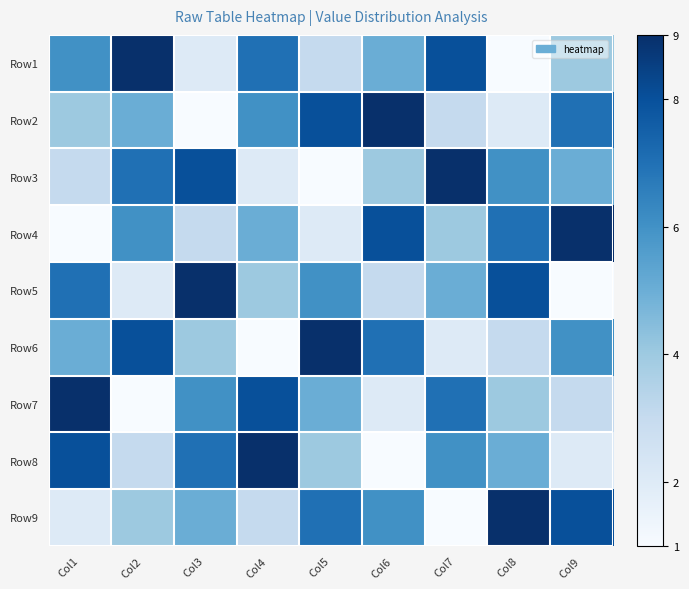

What is the smallest value displayed?

1